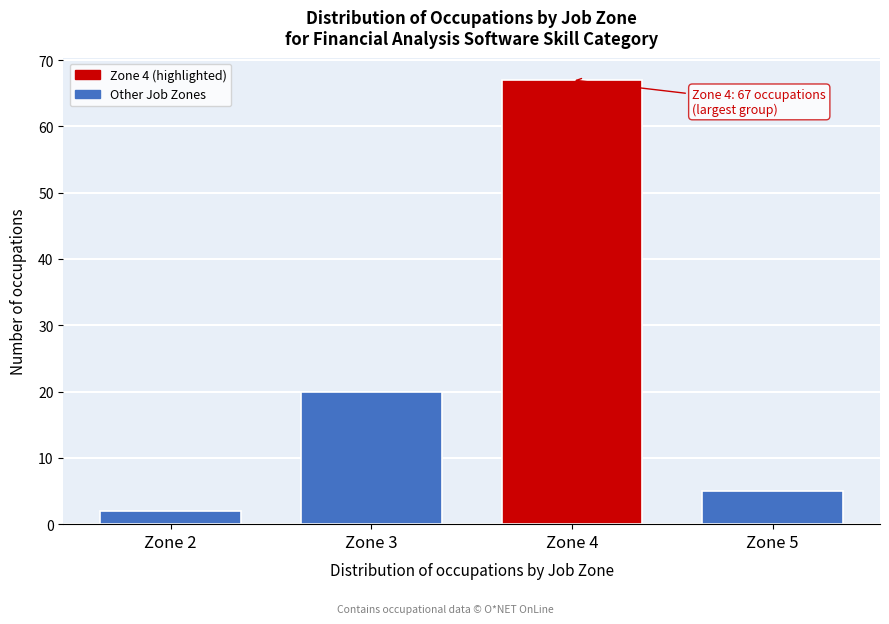

Reading left to right, extract all data points from this chart.

Zone 2=2	Zone 3=20	Zone 4=67	Zone 5=5